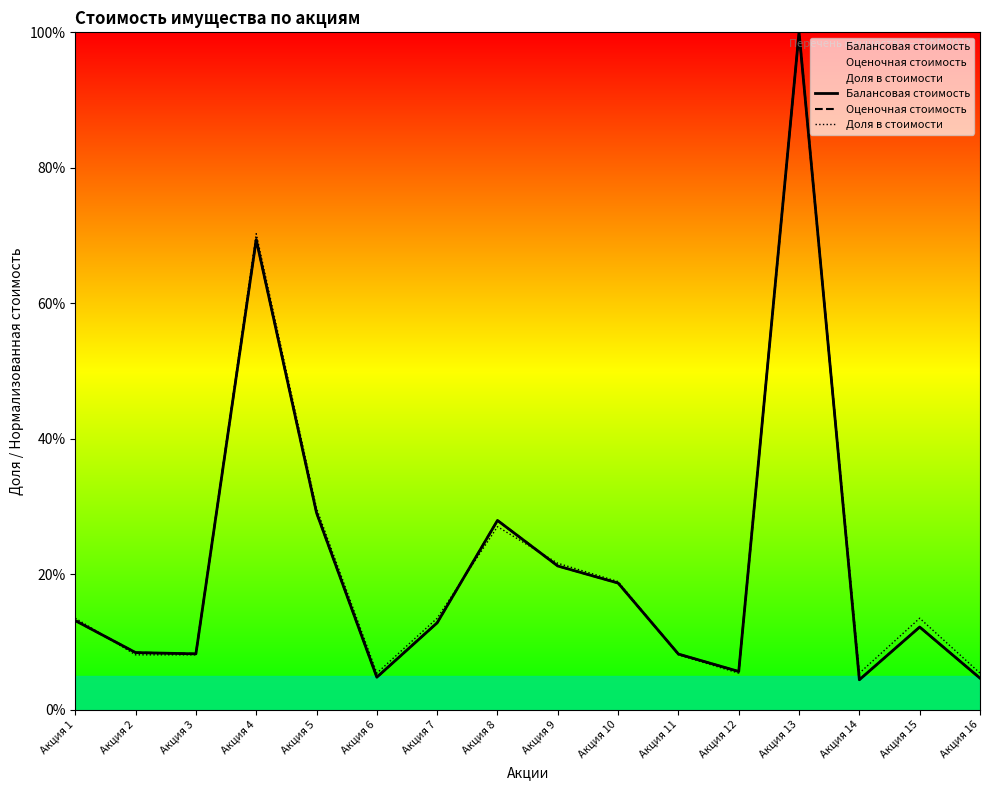

True or false: Доля в стоимости and Балансовая стоимость intersect in this chart.

True